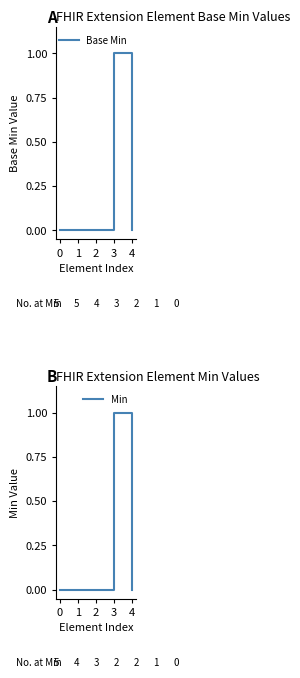

Is it true that Min equals 0 at 2?

True